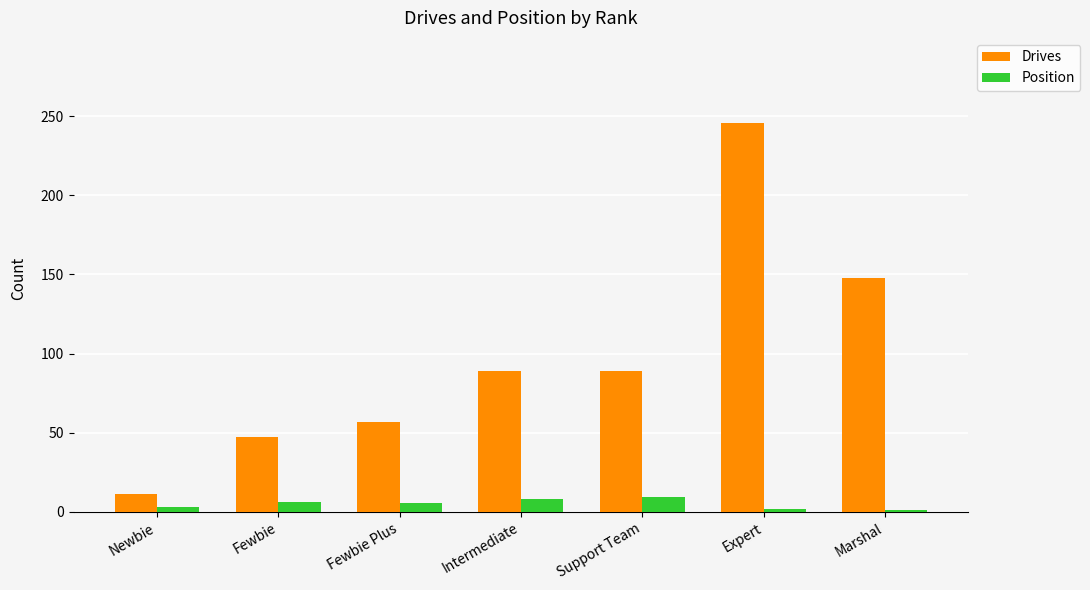

What is the difference between the maximum and minimum values in the Drives series?

235.0